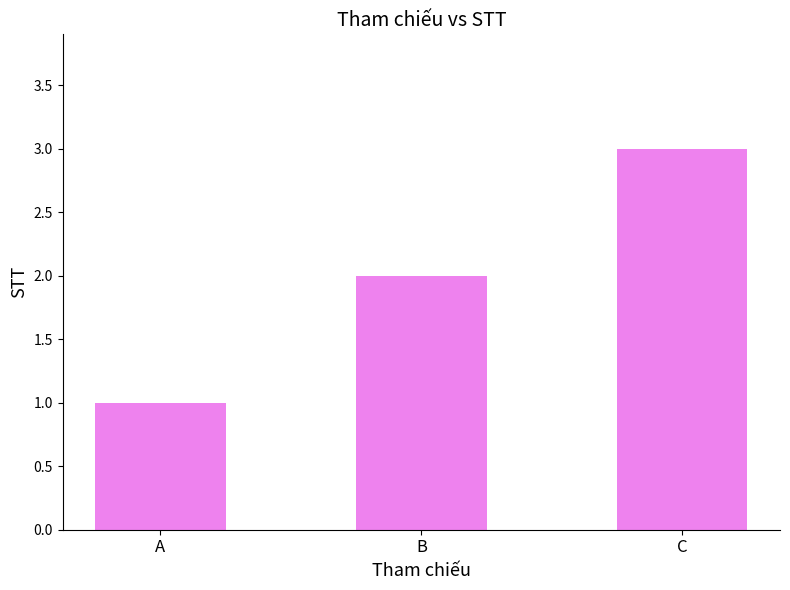

Approximately how many times larger is the value at B compared to A?

2.0